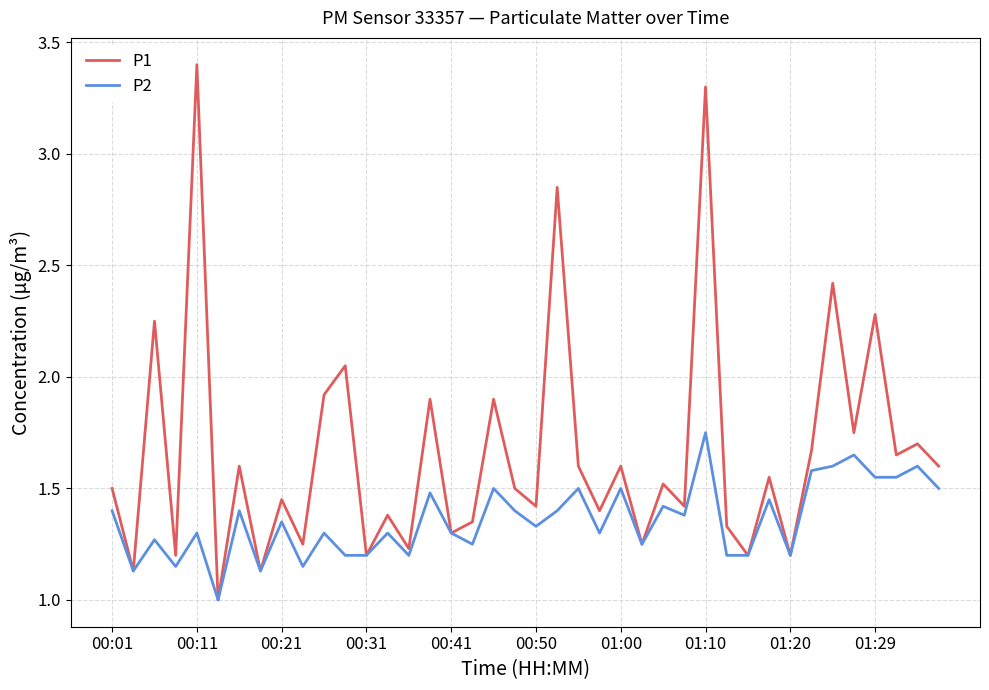

How many interior local valleys does the P1 series have?

16